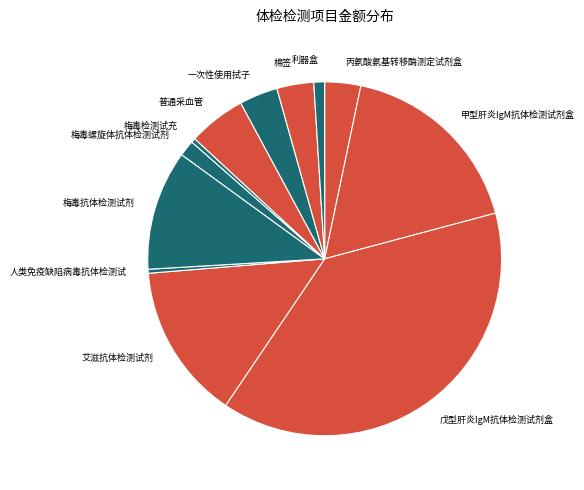

Is it true that 艾滋抗体检测试剂 is 14% of the pie?

True